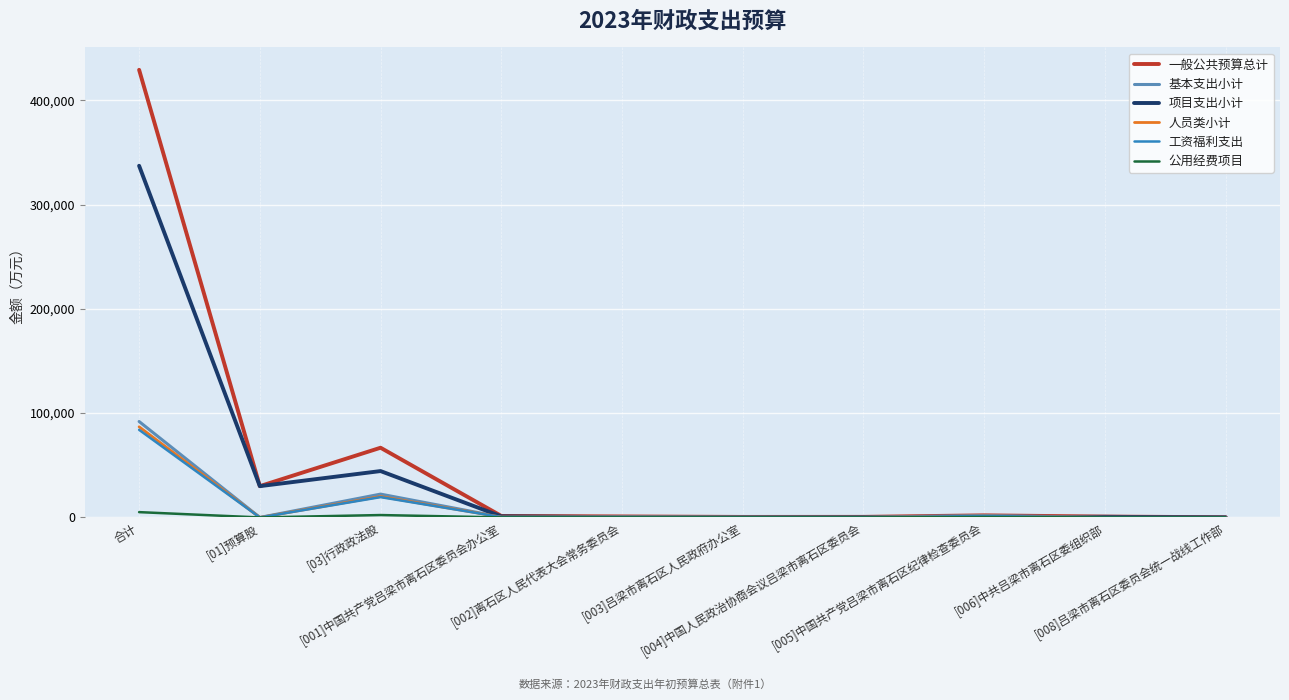

Which series has the largest range (max minus min)?

一般公共预算总计